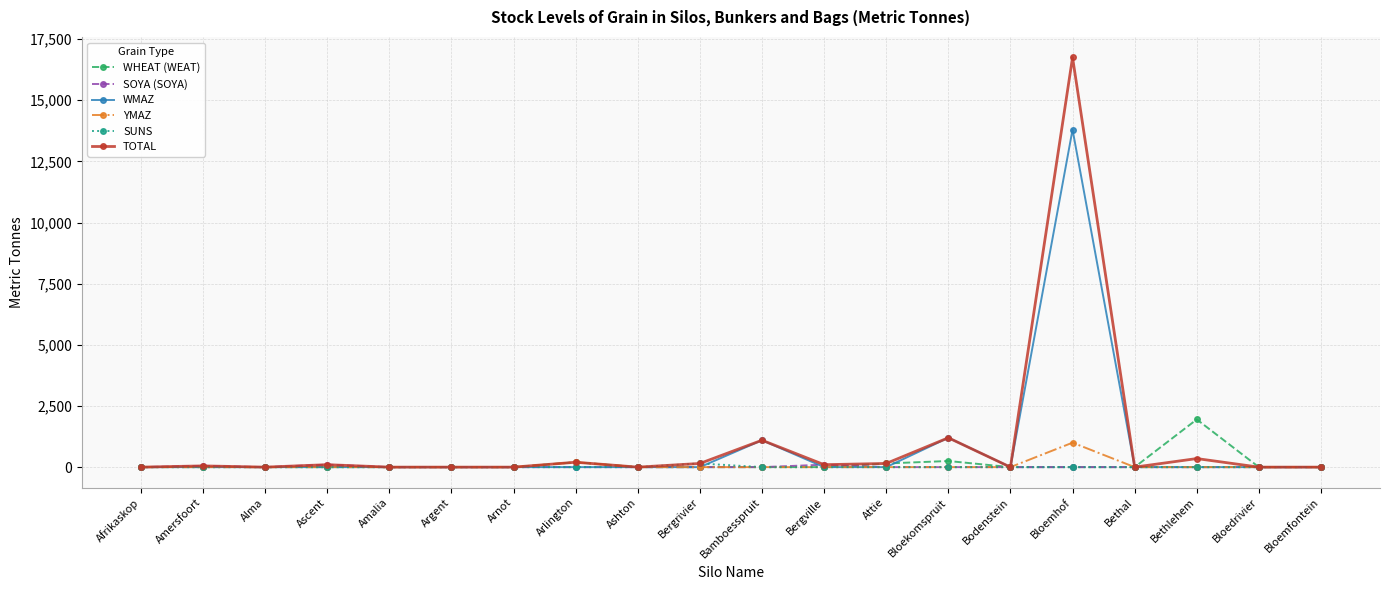

At which category does the chart reach its peak across all series?

Bloemhof